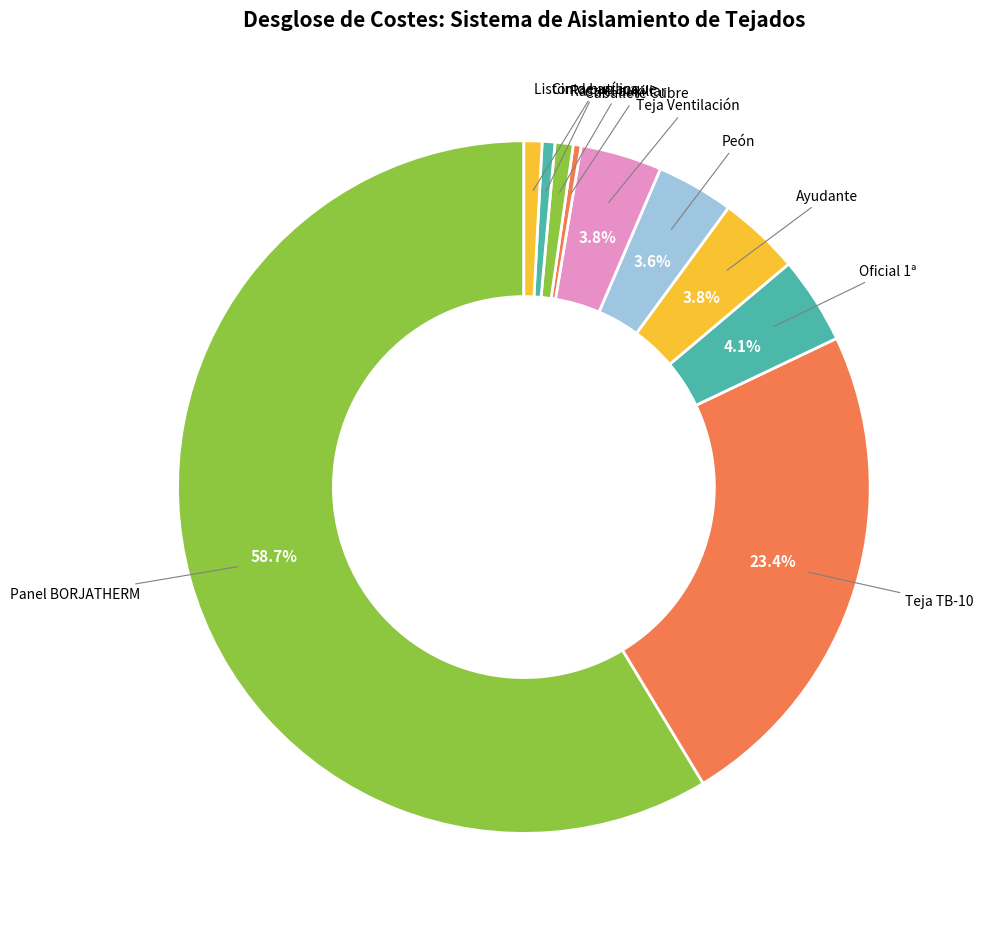

How many segments does this pie chart have?

10